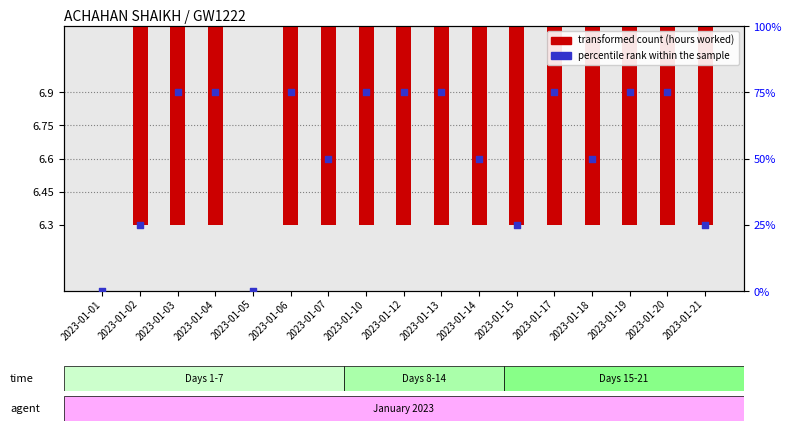

Which series contains the highest Y value?

percentile rank within the sample